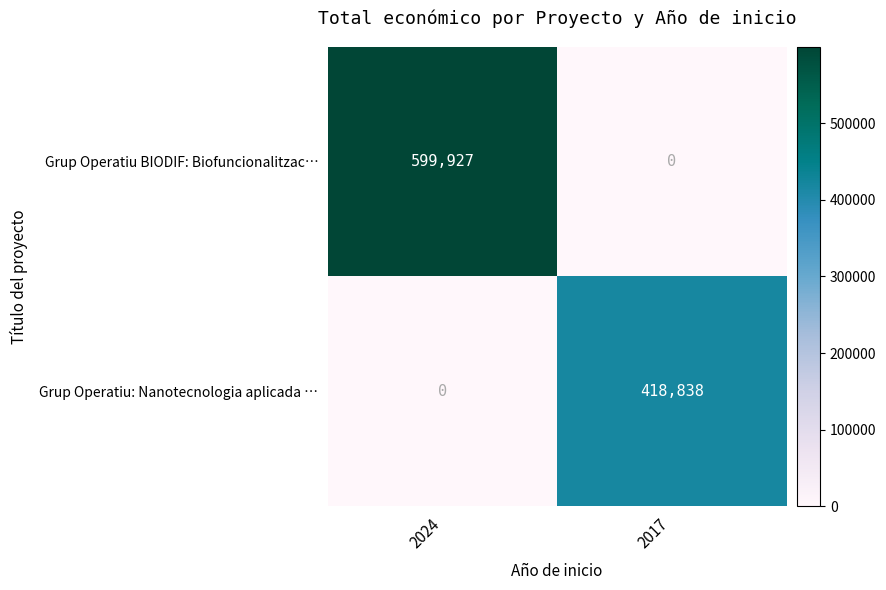

Reading left to right, extract all data points from this chart.

Grup Operatiu BIODIF: Biofuncionalitzac…: 599927	0
Grup Operatiu: Nanotecnologia aplicada …: 0	418838